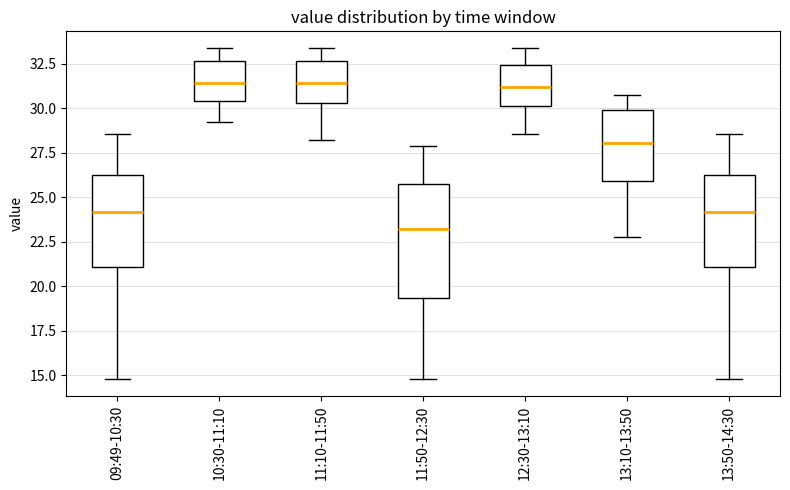

Reading left to right, read every box against the y-axis: the position of its median line, the range the box covers, and the ends of its whiskers. The values are not printed on the chart, so give them approximately, as read against the axis.

09:49-10:30: median 24.0, box 21.0 to 26.0, whiskers 15.0 to 28.5
10:30-11:10: median 31.5, box 30.5 to 32.5, whiskers 29.0 to 33.5
11:10-11:50: median 31.5, box 30.5 to 32.5, whiskers 28.0 to 33.5
11:50-12:30: median 23.0, box 19.5 to 25.5, whiskers 15.0 to 28.0
12:30-13:10: median 31.0, box 30.0 to 32.5, whiskers 28.5 to 33.5
13:10-13:50: median 28.0, box 26.0 to 30.0, whiskers 23.0 to 31.0
13:50-14:30: median 24.0, box 21.0 to 26.0, whiskers 15.0 to 28.5